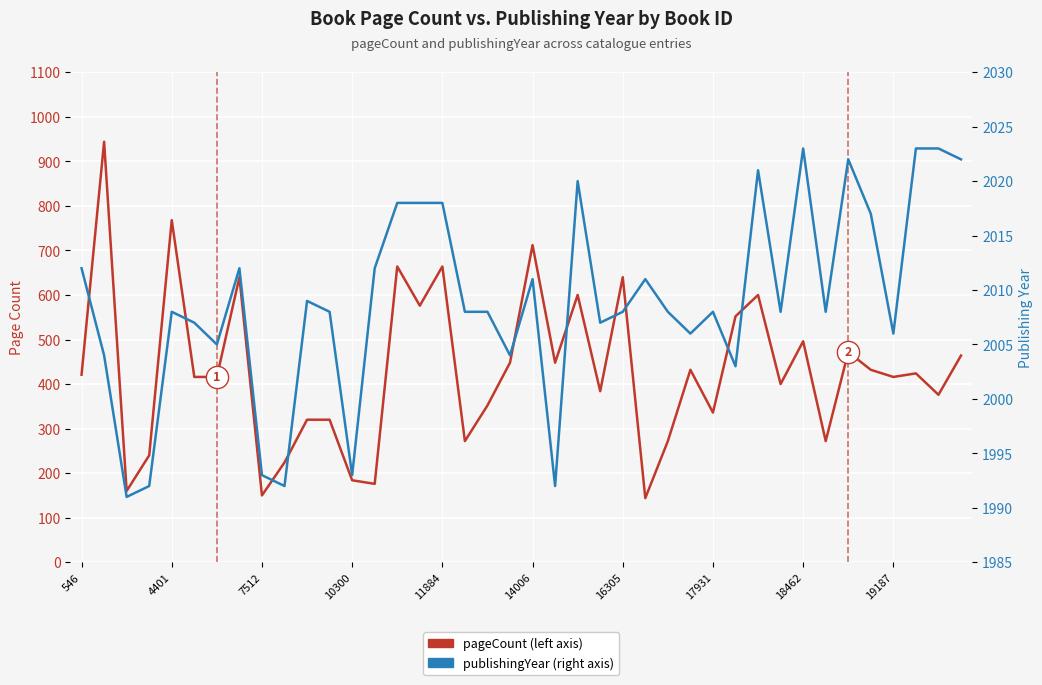

What is the sum of all publishingYear values?

80359